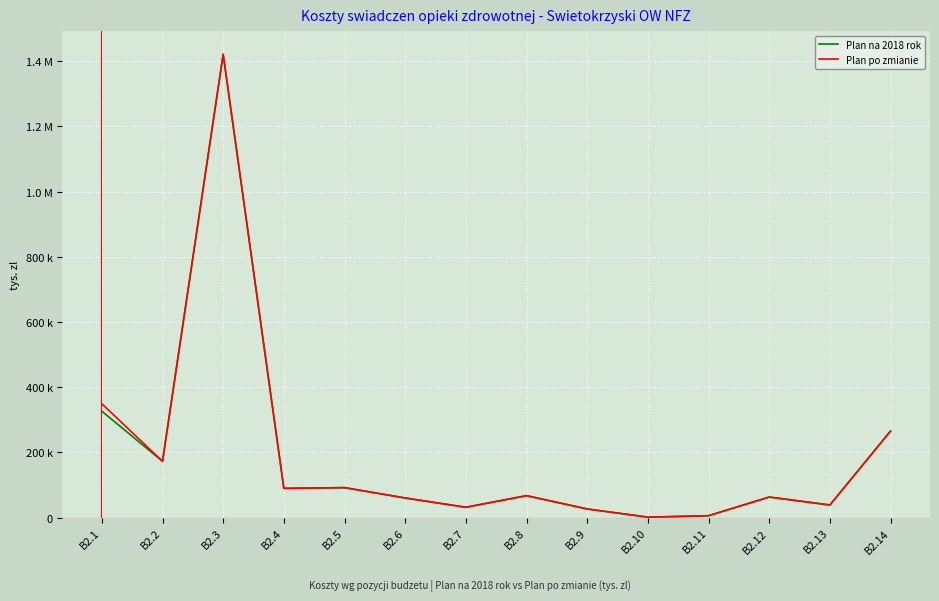

Is this an area chart (filled region under the line)?

No